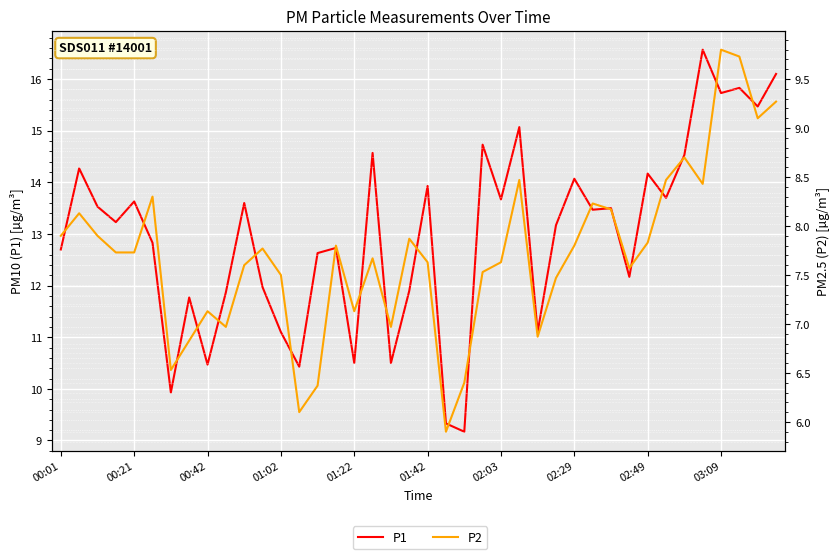

Which series has the largest range (max minus min)?

P1